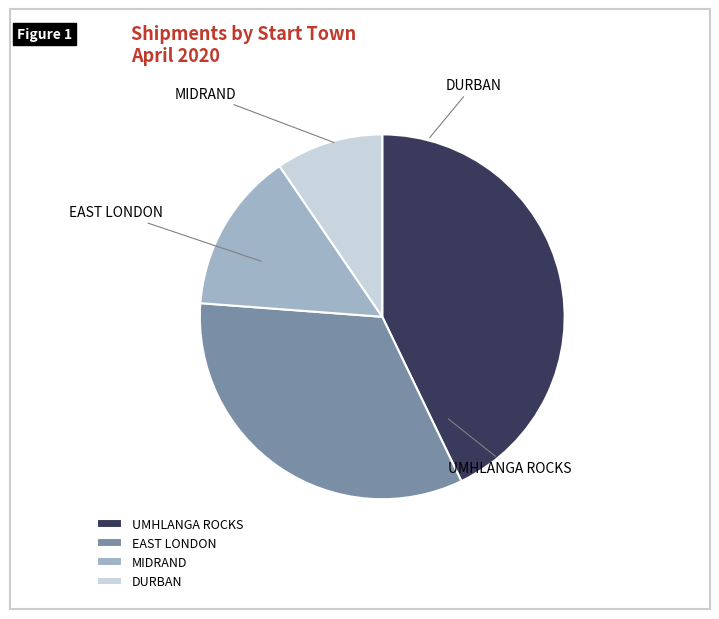

Is it true that MIDRAND is 14% of the pie?

True